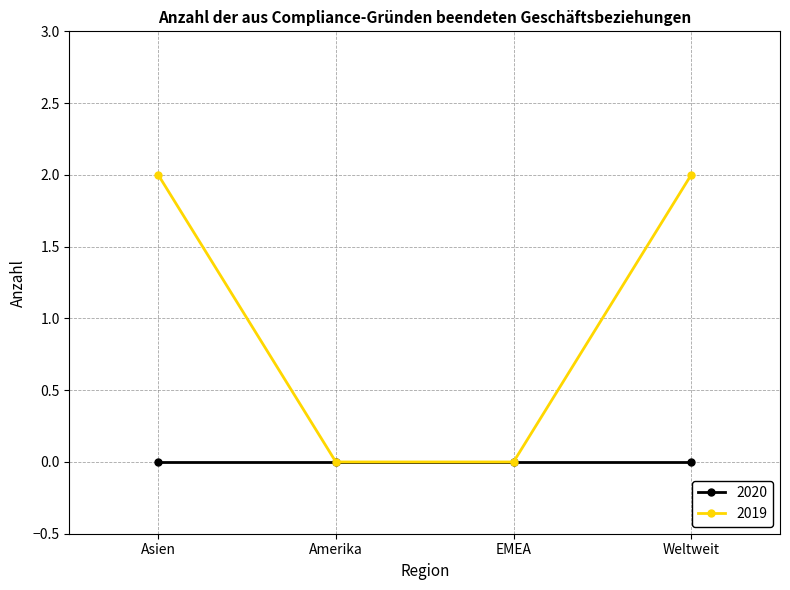

Which series has the largest total across all categories?

2019